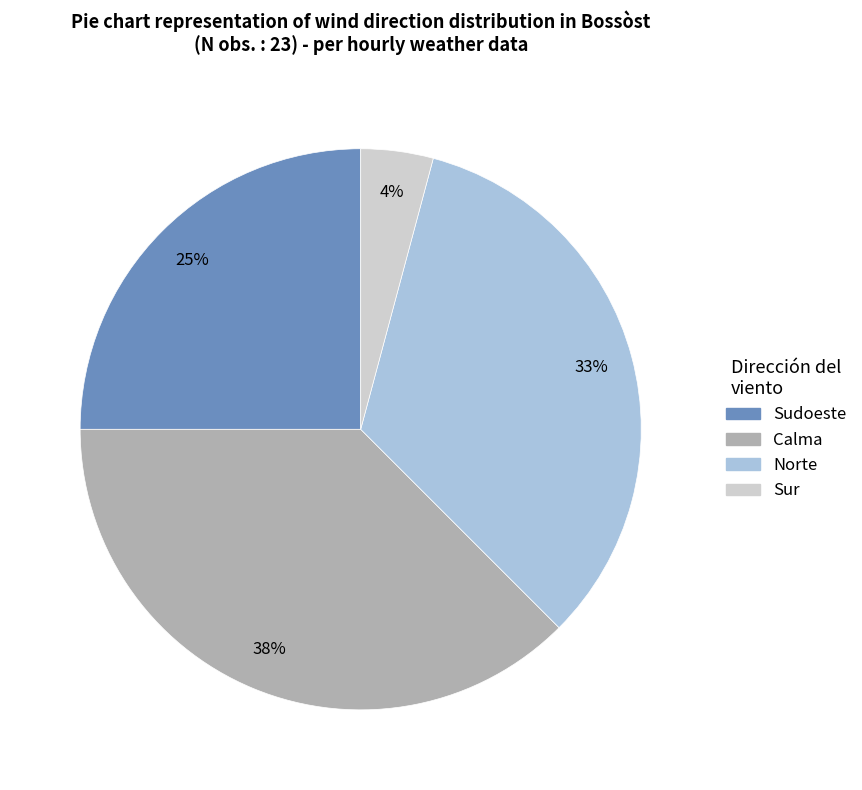

Is there any slice that represents more than half of the pie?

No